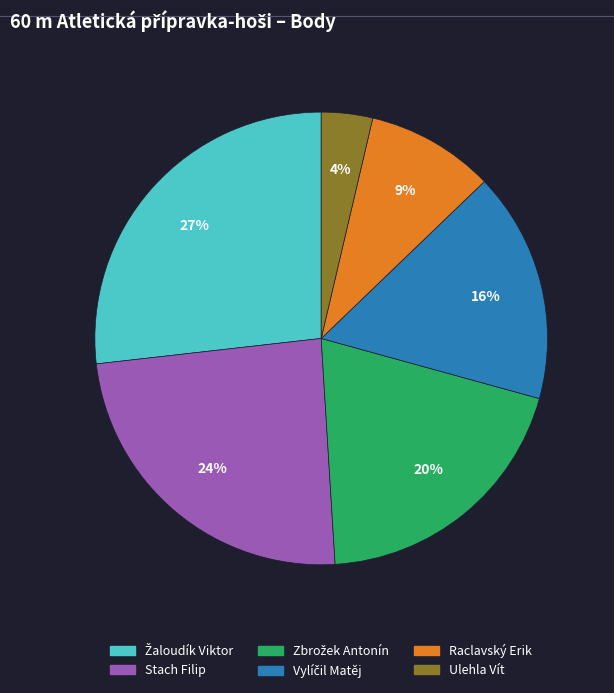

Is there any slice that represents more than half of the pie?

No